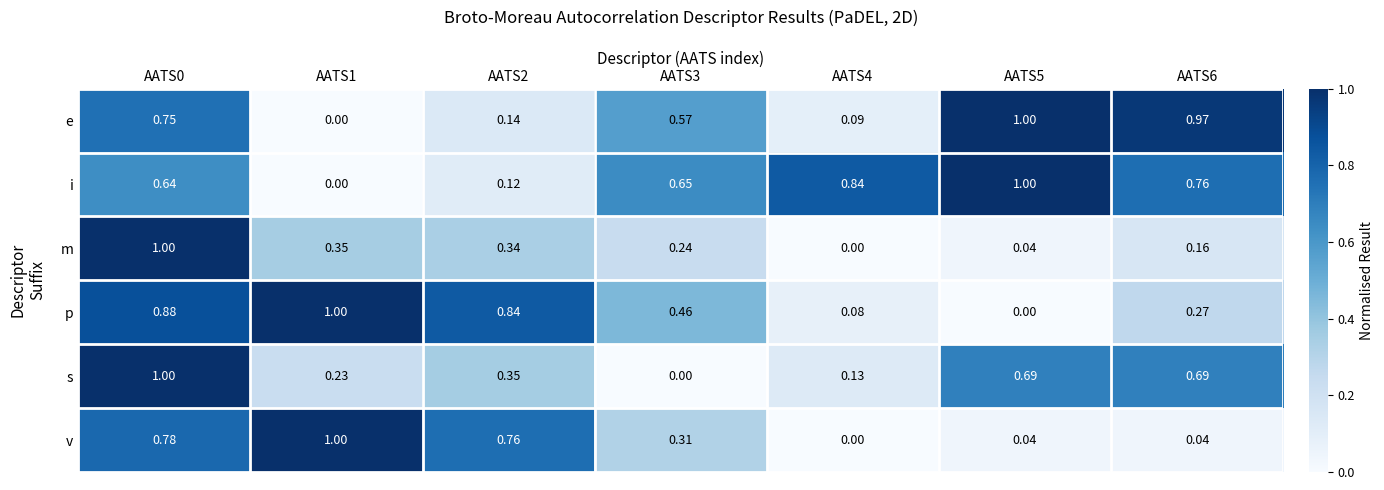

Which series has the largest total across all categories?

i